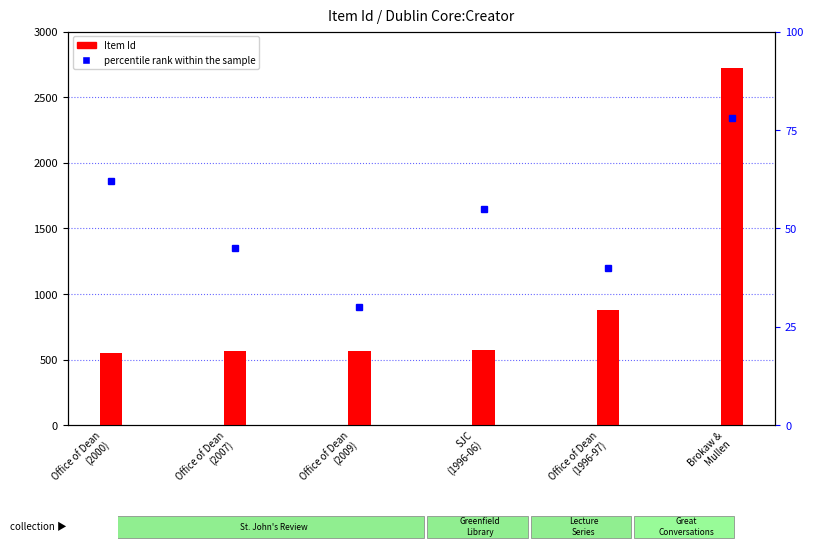

At which category does the chart reach its peak across all series?

Brokaw &
Mullen